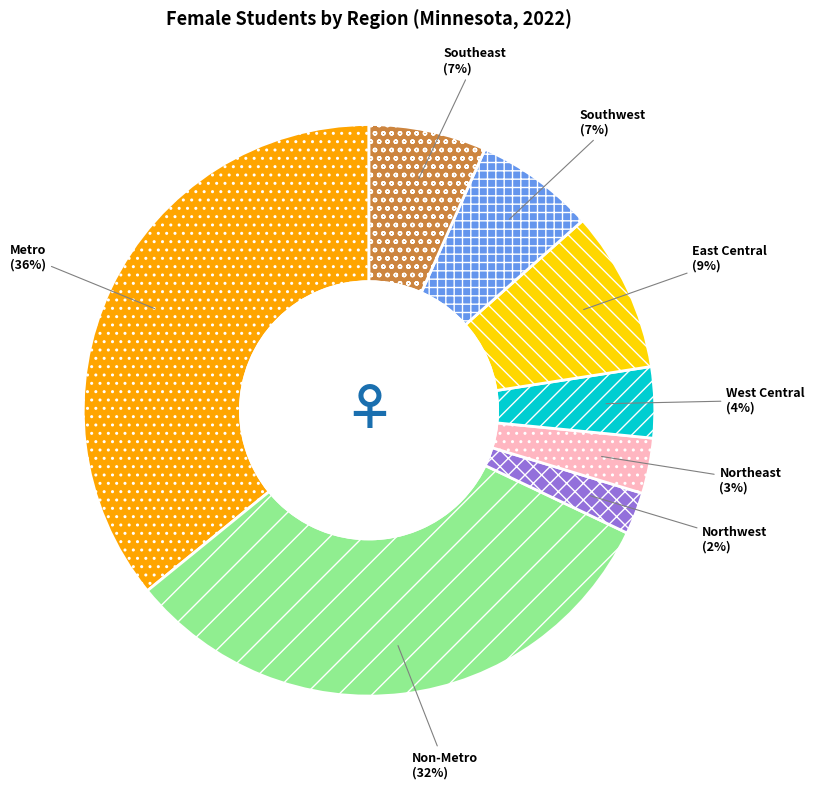

Does Southwest account for over 50% of the chart?

No